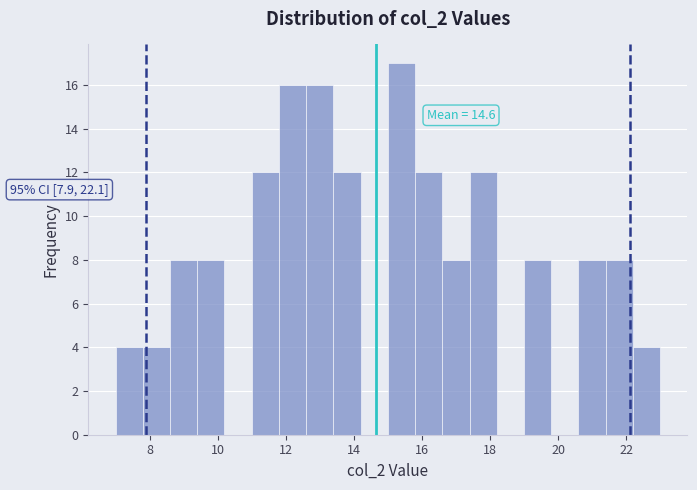

Over which range of the x-axis is the bar tallest?

15.0 to 15.8